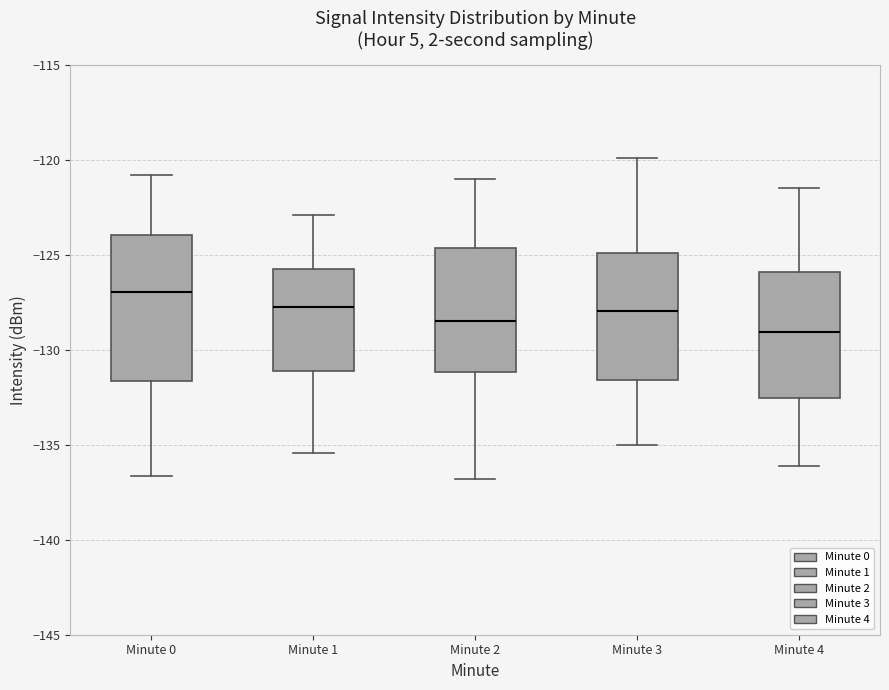

Which box has the lowest median line?

Minute 4